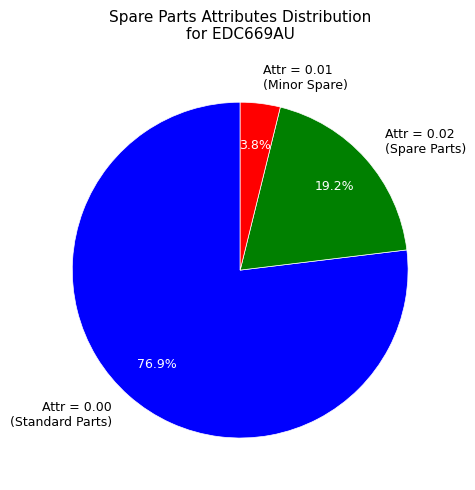

What percentage is NOT represented by Attr = 0.02 (Spare Parts)?

80.8%